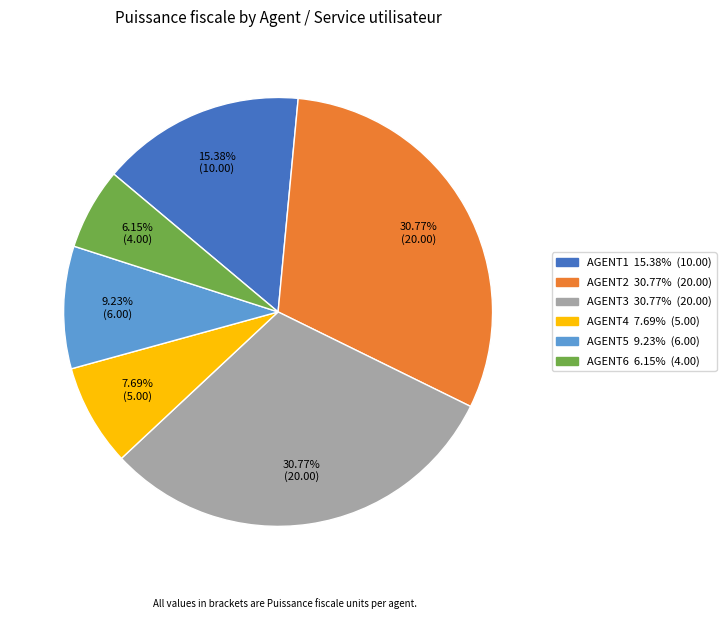

Which category has the smallest portion of the pie?

AGENT6